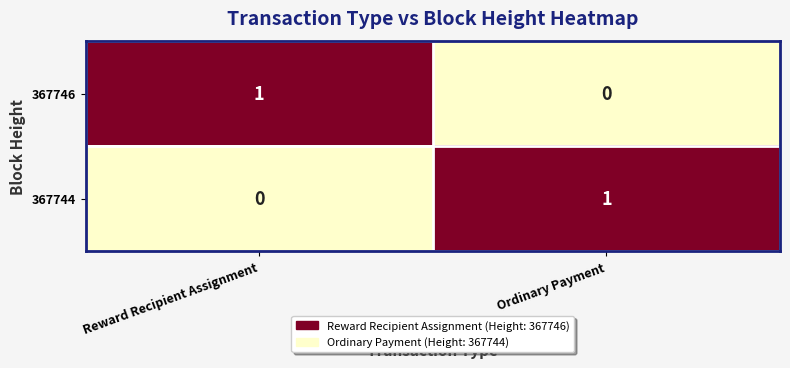

The 367744 series shows 1 at Ordinary Payment. True or false?

True